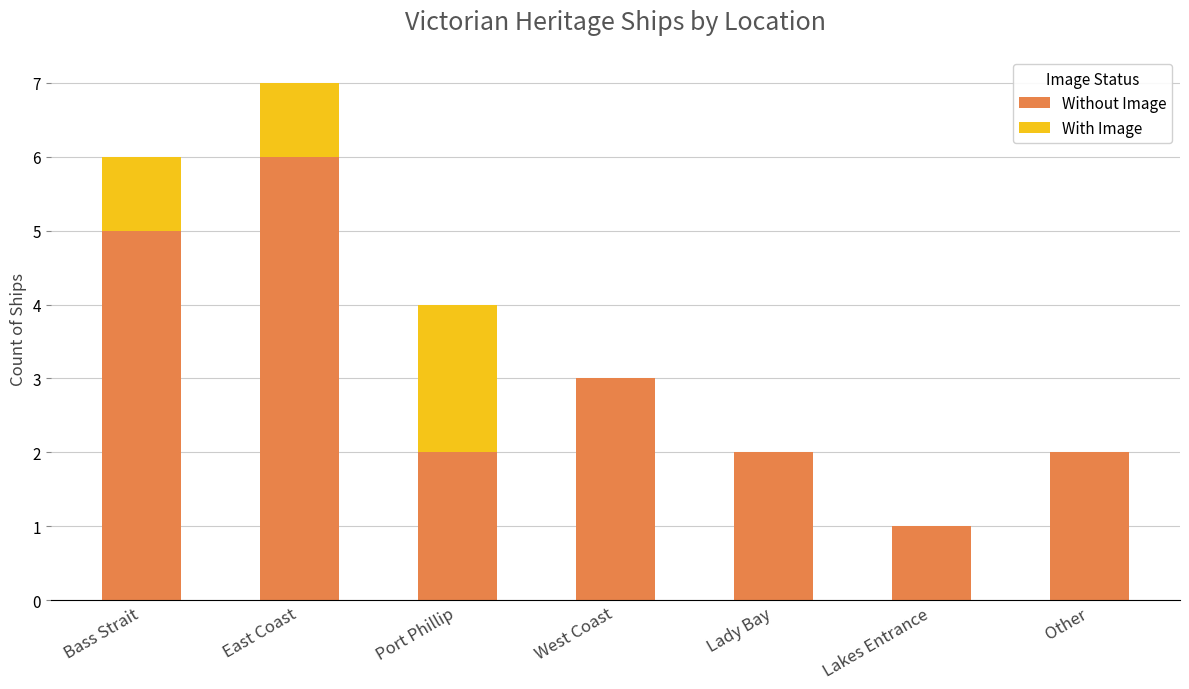

What is the sum of all Without Image values?

21